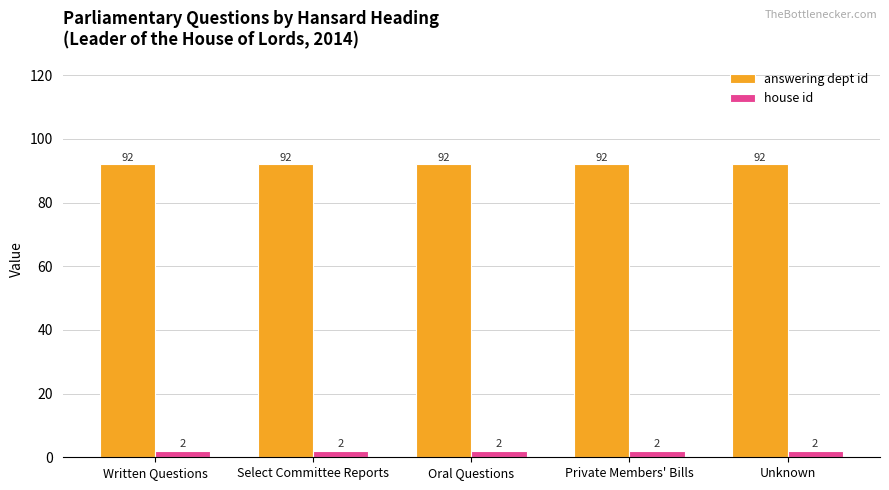

What are all the series names shown in the legend?

answering dept id, house id